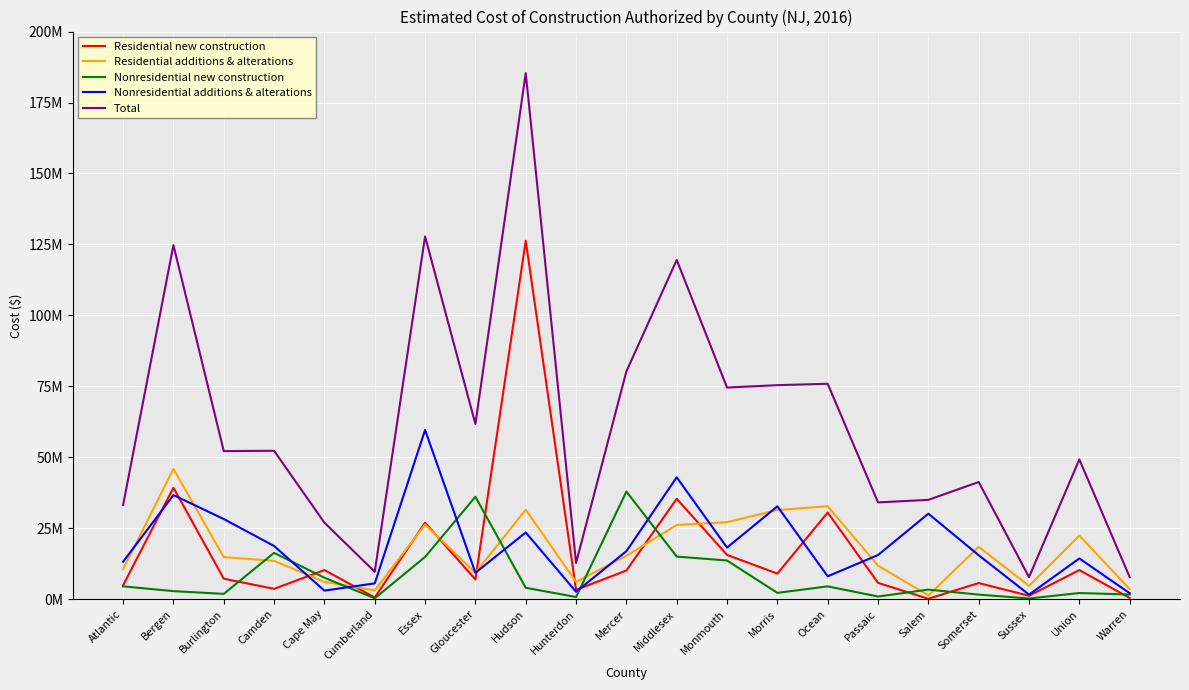

What is the average value of the Total series?

61316296